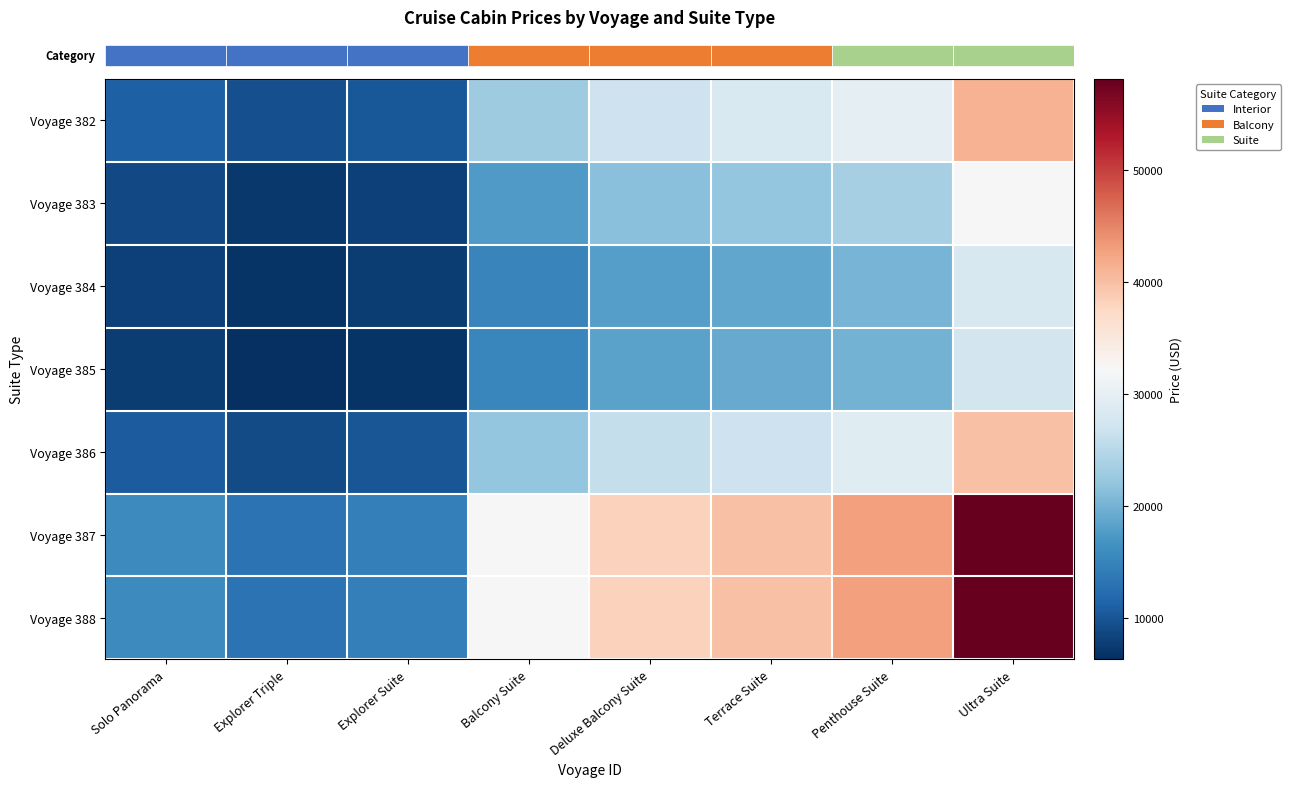

Which has a higher value, Balcony Suite or Explorer Triple?

Balcony Suite